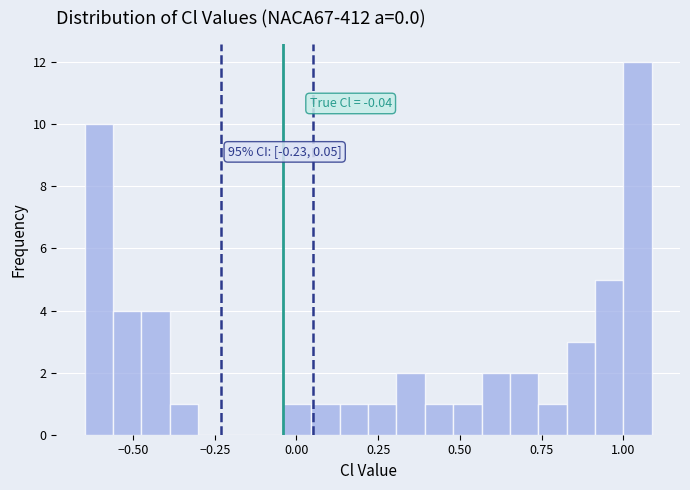

Around what value on the x-axis is the tallest bar? Give the approximate position of its centre, as read against the axis.

1.05